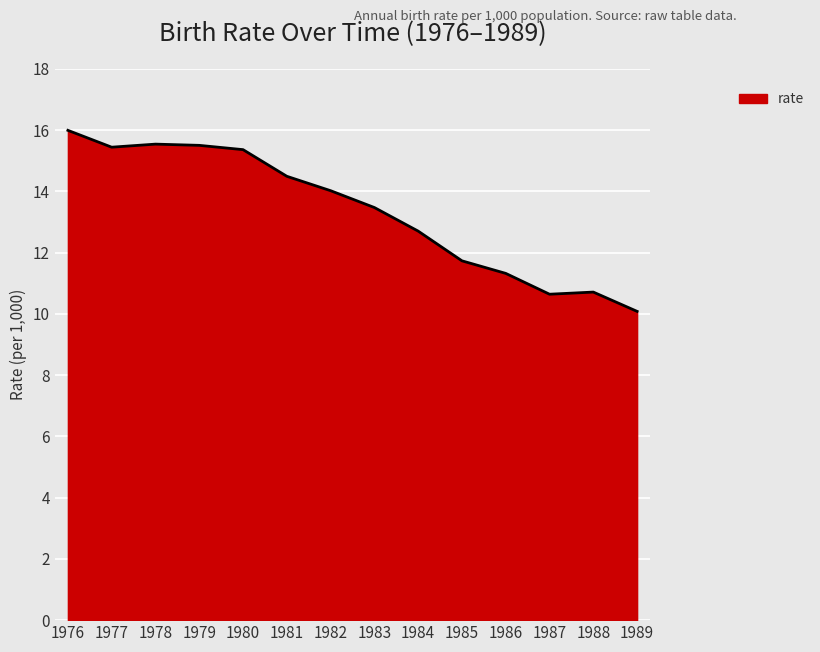

What is the change in value from 1977 to 1983?

-2.0